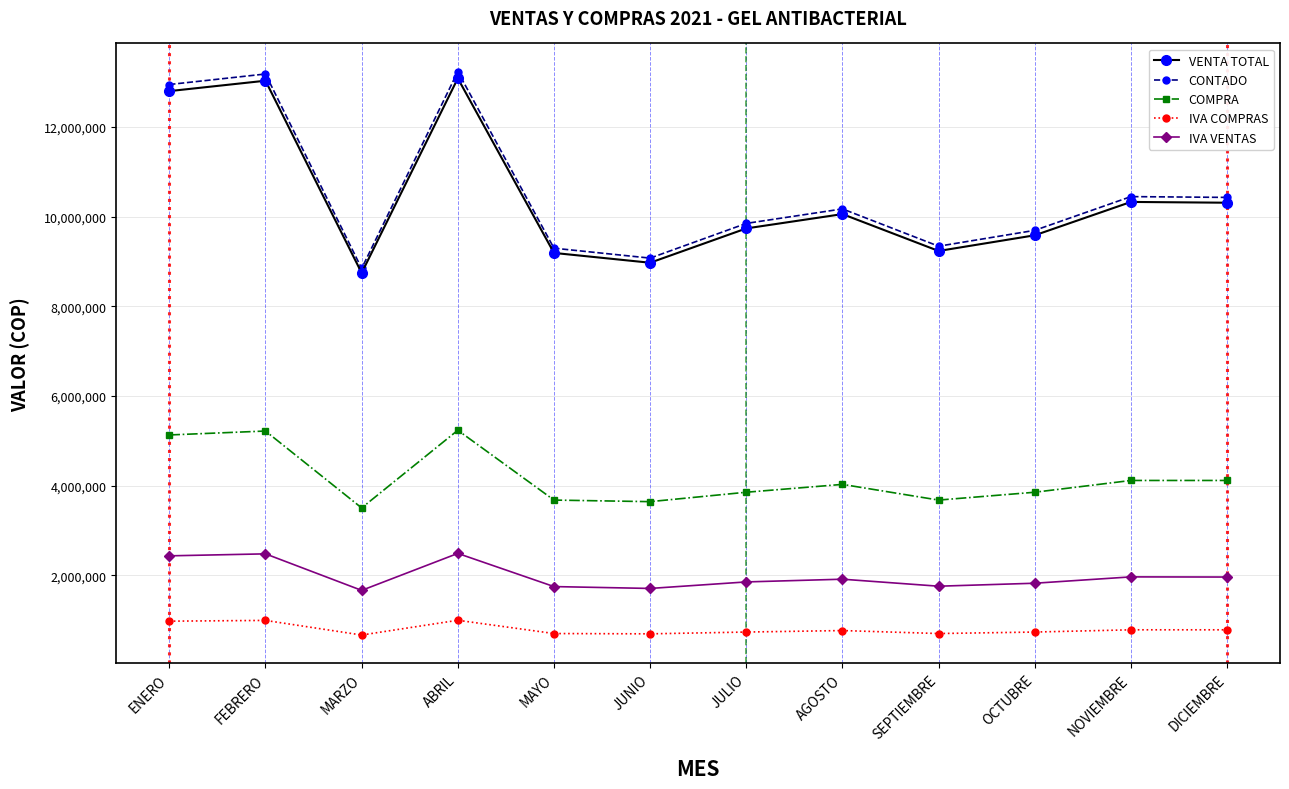

What are all the series names shown in the legend?

VENTA TOTAL, CONTADO, COMPRA, IVA COMPRAS, IVA VENTAS